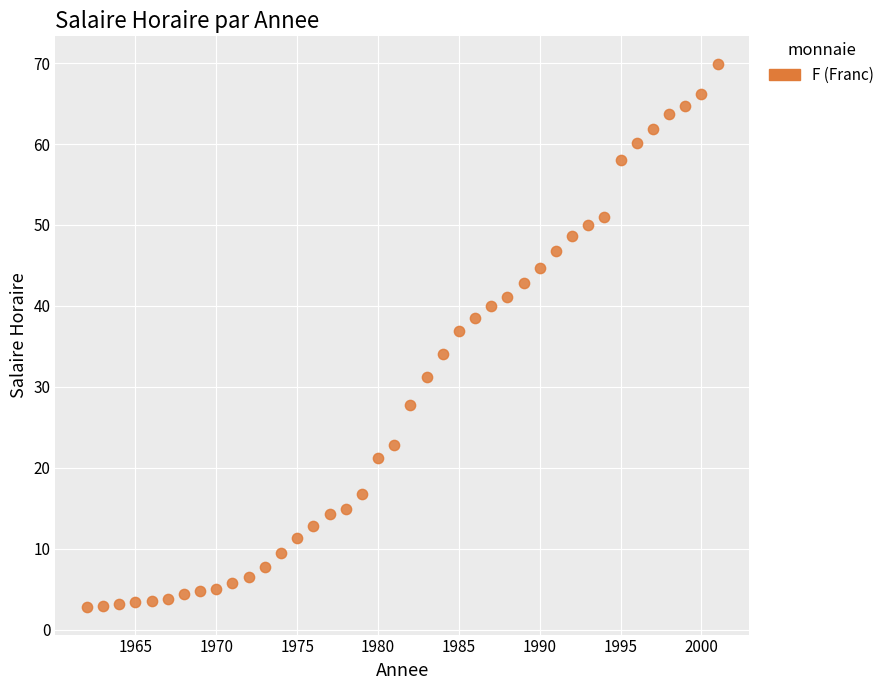

What is the range of X values (max minus min)?

39.0